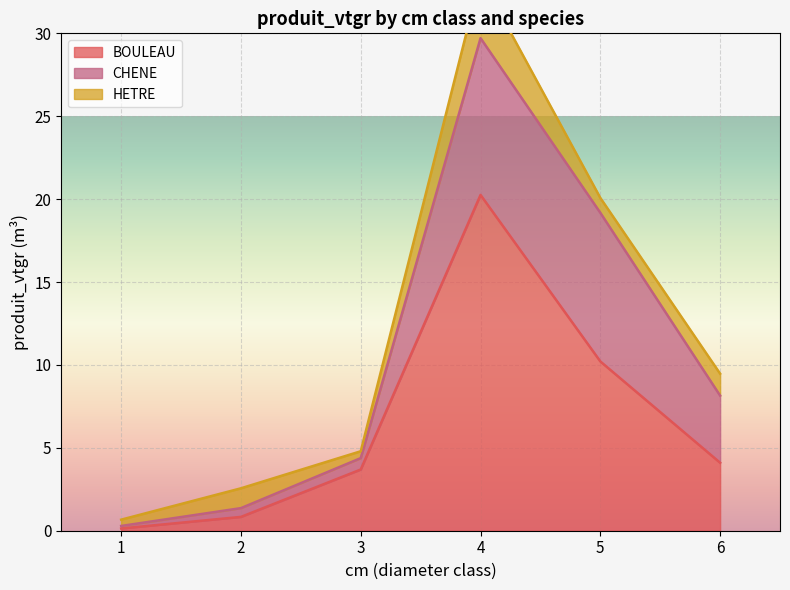

Which series ends up on top after the final intersection of BOULEAU and HETRE?

BOULEAU